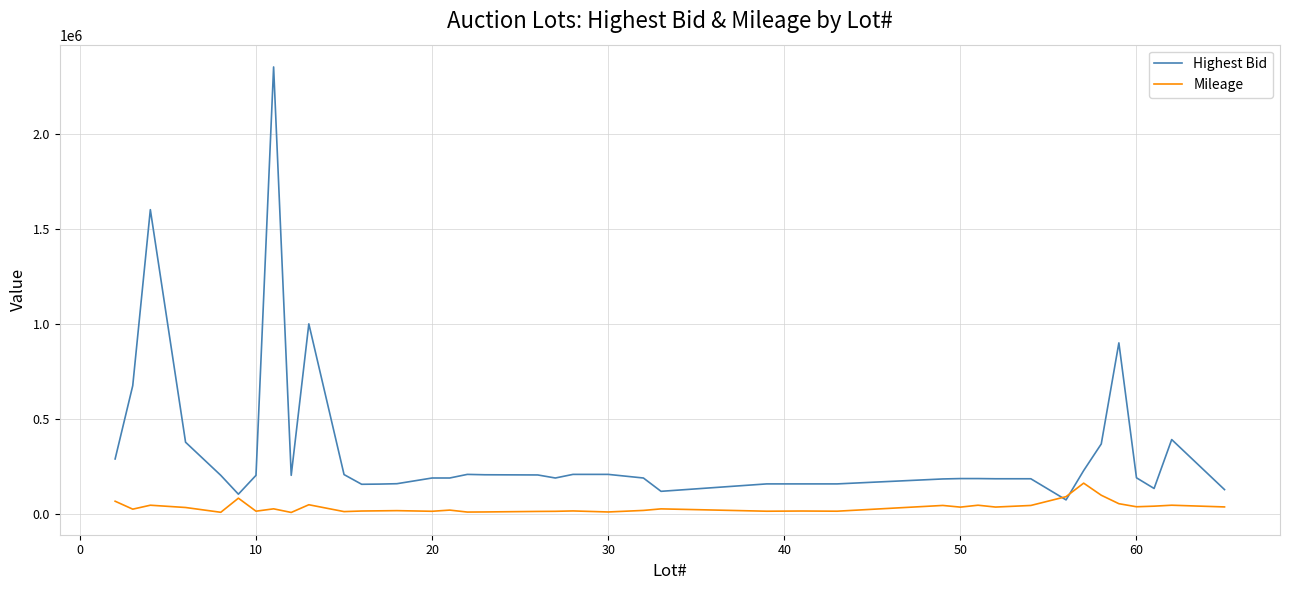

How many lines are shown in the chart?

2